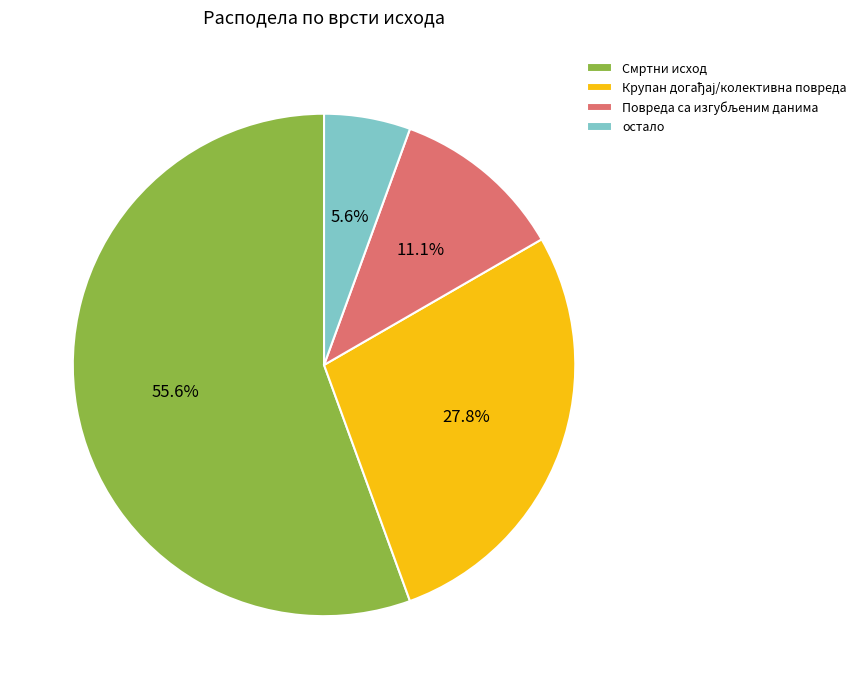

Which category accounts for the majority?

Смртни исход